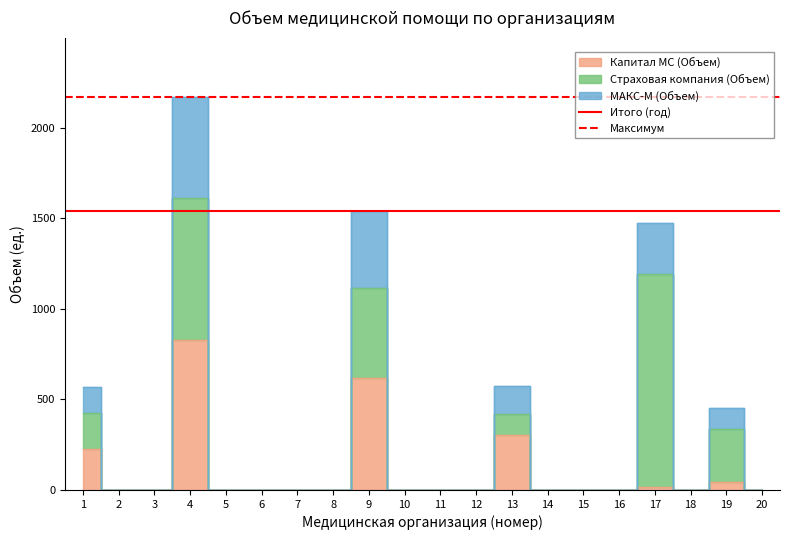

True or false: Максимум has a value of 2171 at 1.

True